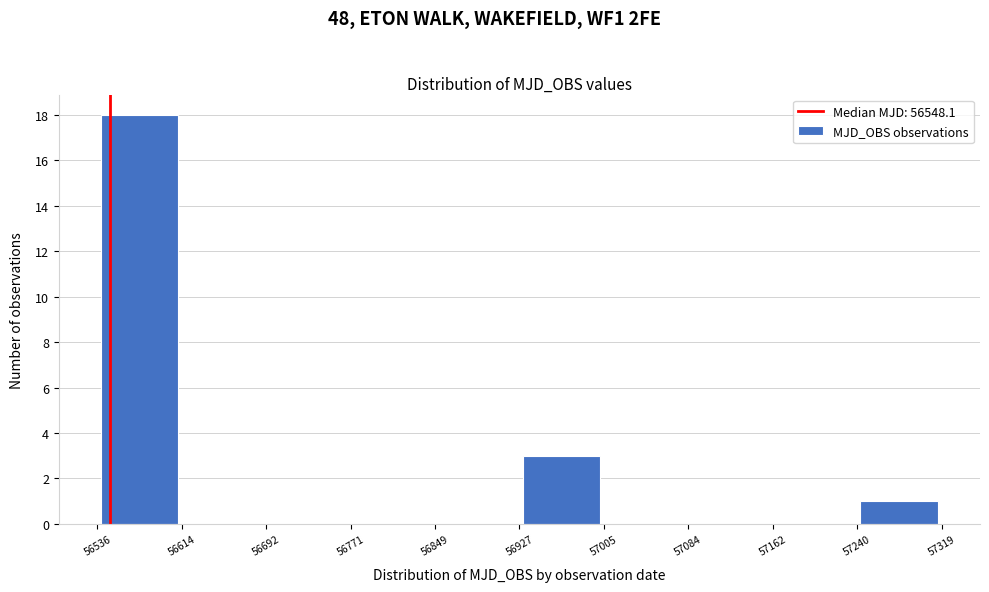

Which range on the x-axis has the tallest bar?

56536 to 56614